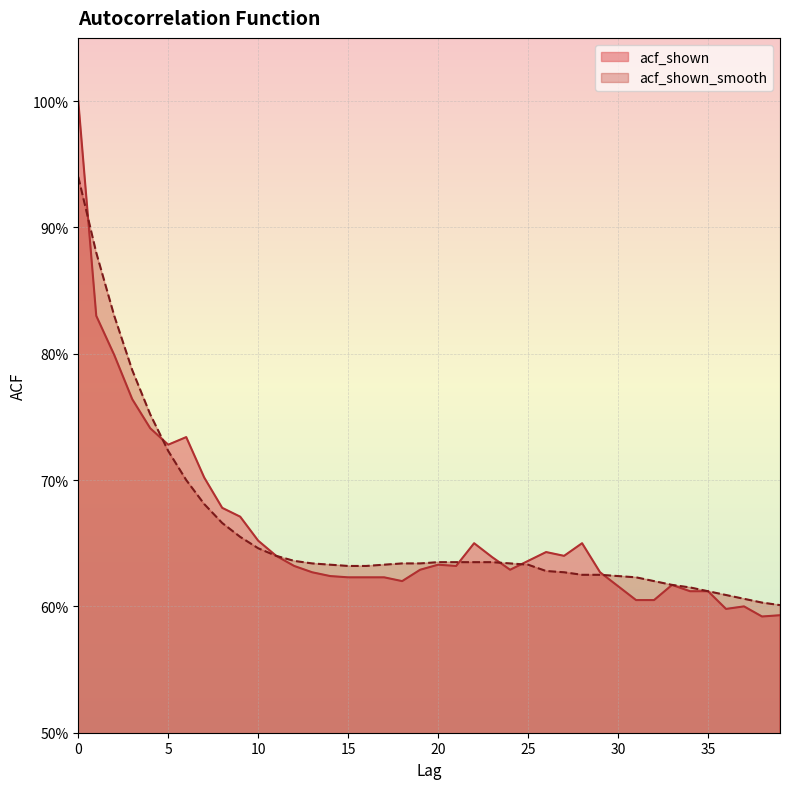

The value of acf_shown_smooth at 18 is 0.6. True or false?

True